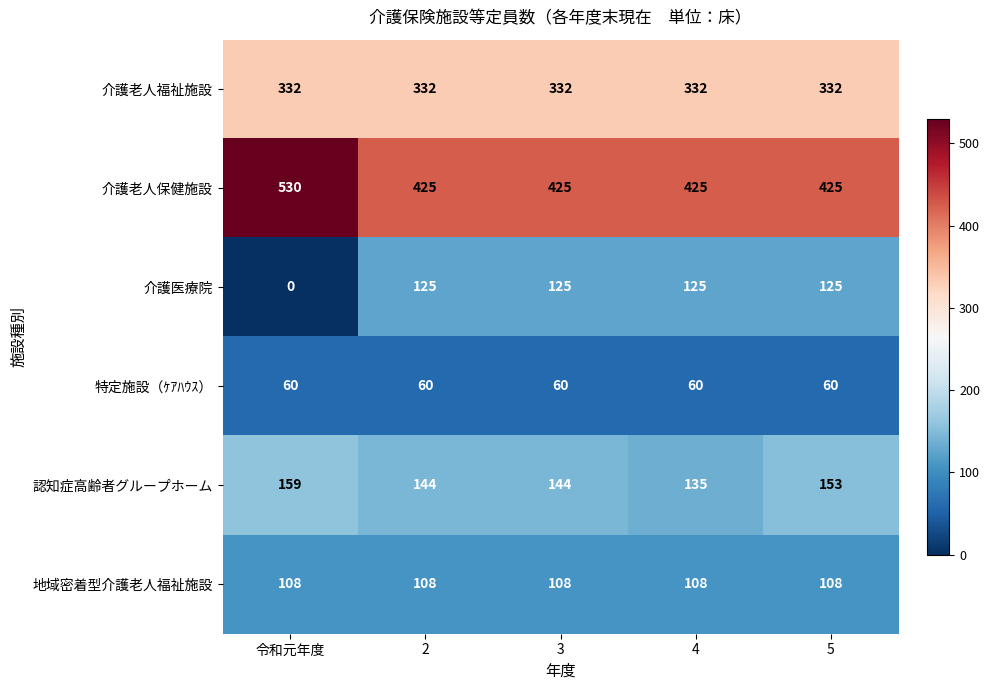

Which label corresponds to the smallest value in the chart?

令和元年度